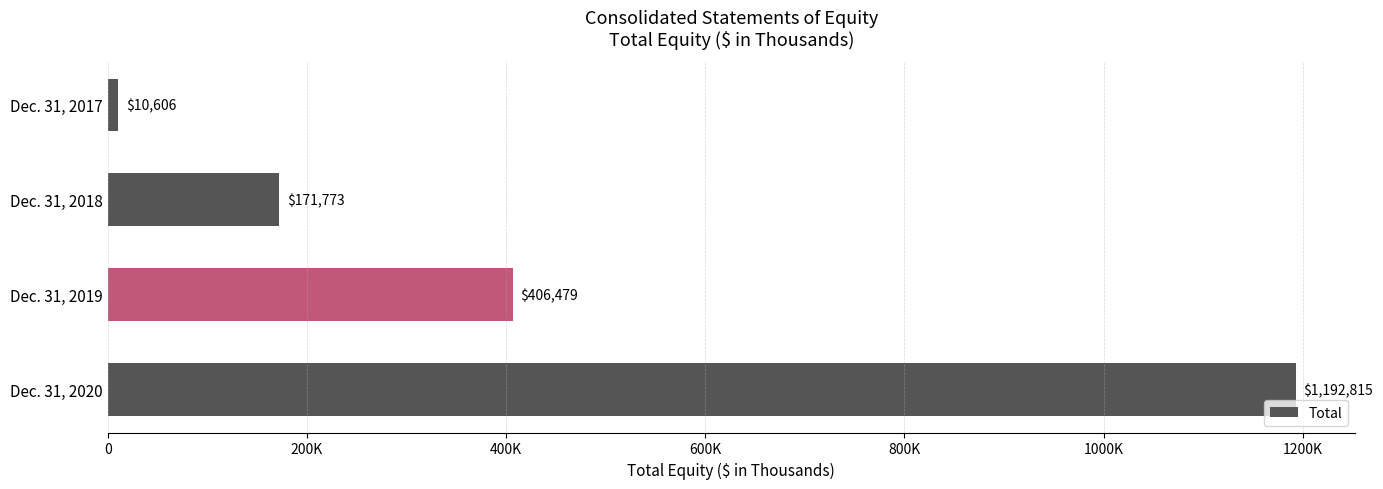

Are the bars horizontal?

Yes